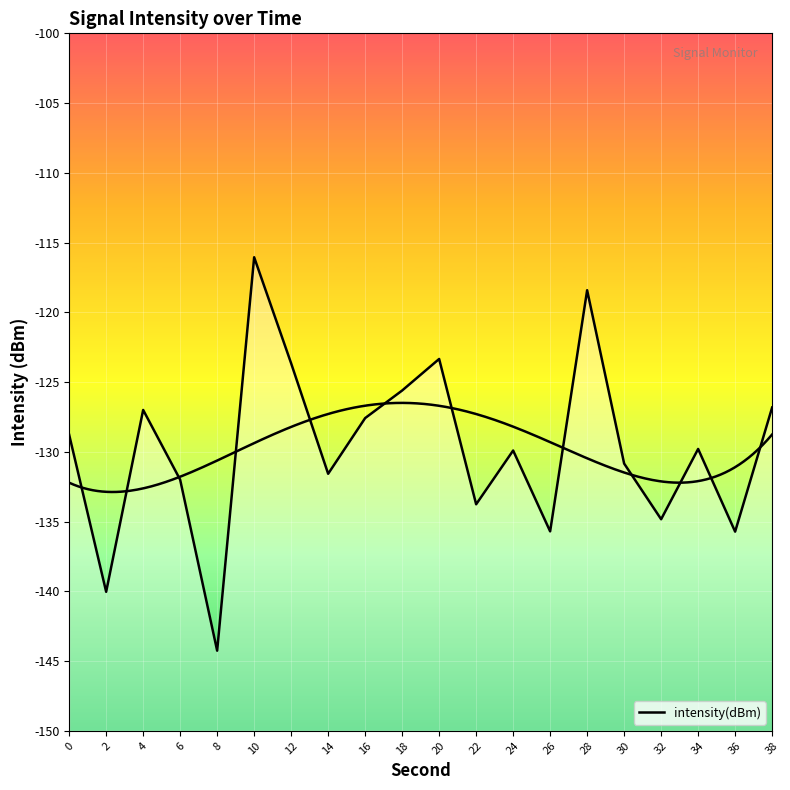

What is the difference between the values at 0 and 4?

1.8